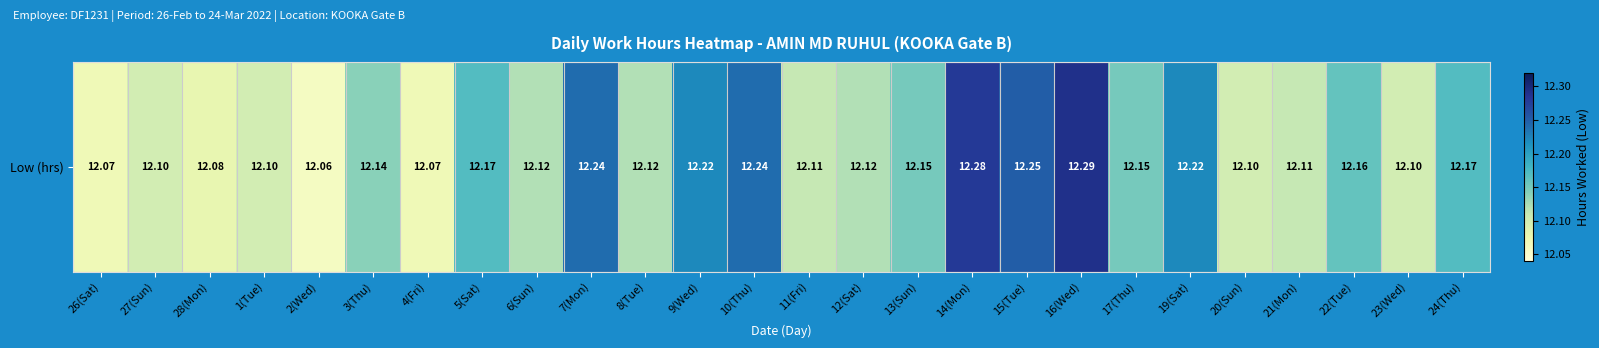

Reading left to right, extract all data points from this chart.

12.1	12.1	12.1	12.1	12.1	12.1	12.1	12.2	12.1	12.2	12.1	12.2	12.2	12.1	12.1	12.2	12.3	12.2	12.3	12.2	12.2	12.1	12.1	12.2	12.1	12.2